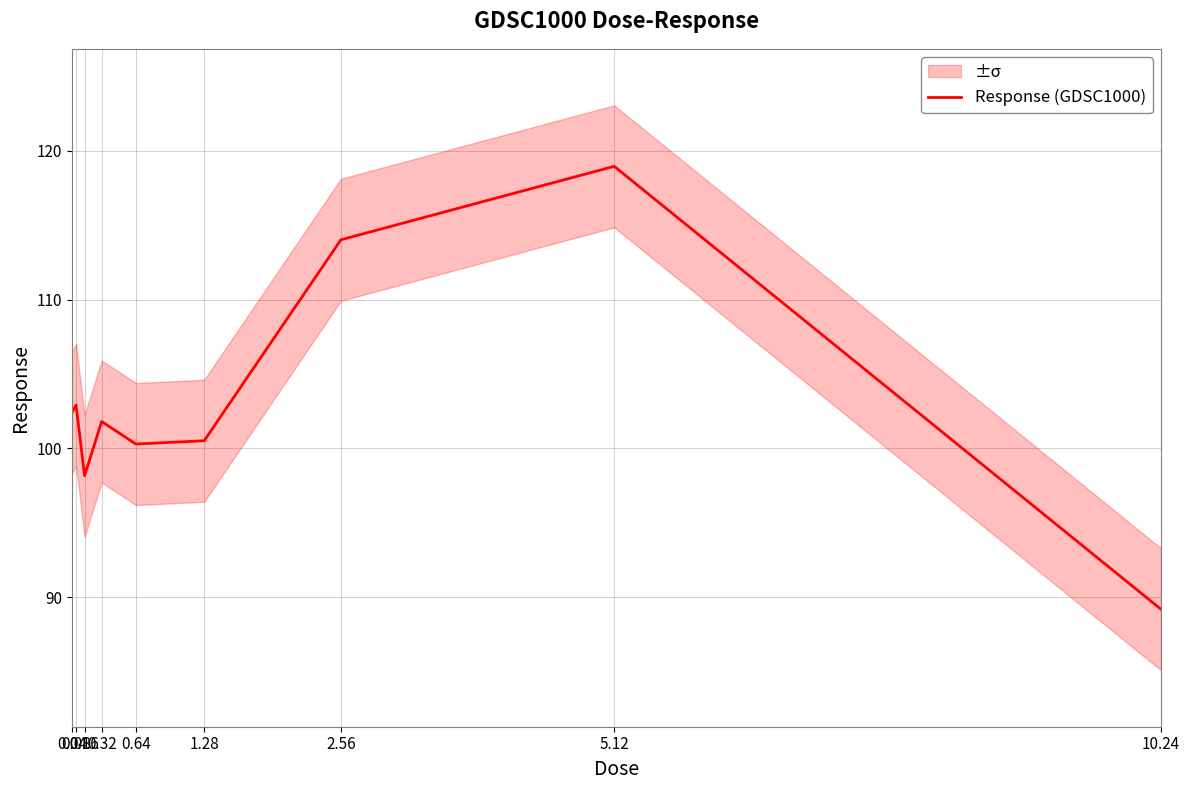

What is the change in value from 0.16 to 10.24?

-9.0